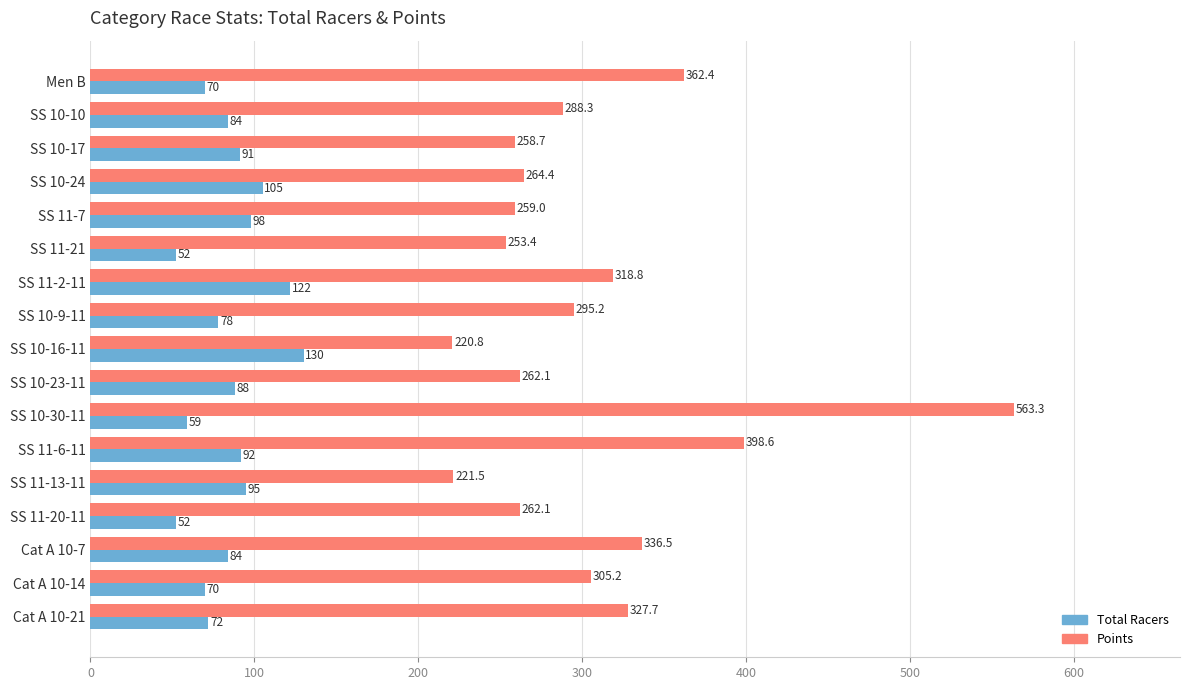

What is the sum of all Points values?

5197.6